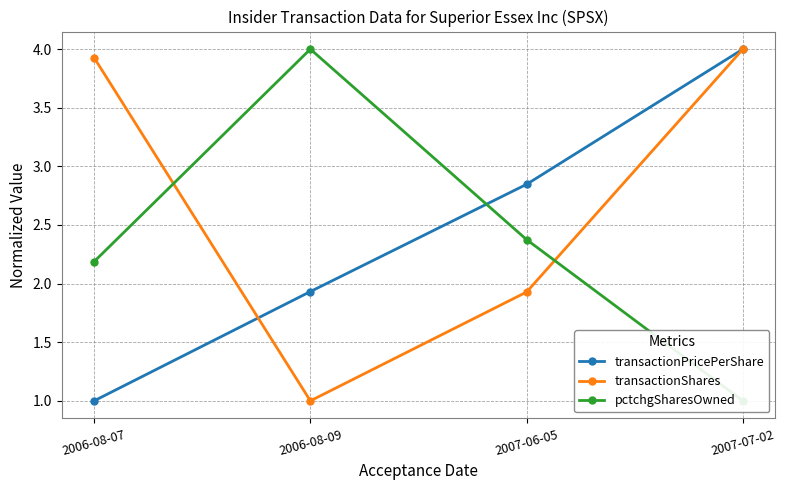

Rank the series by their average value, from highest to lowest.

transactionShares, transactionPricePerShare, pctchgSharesOwned